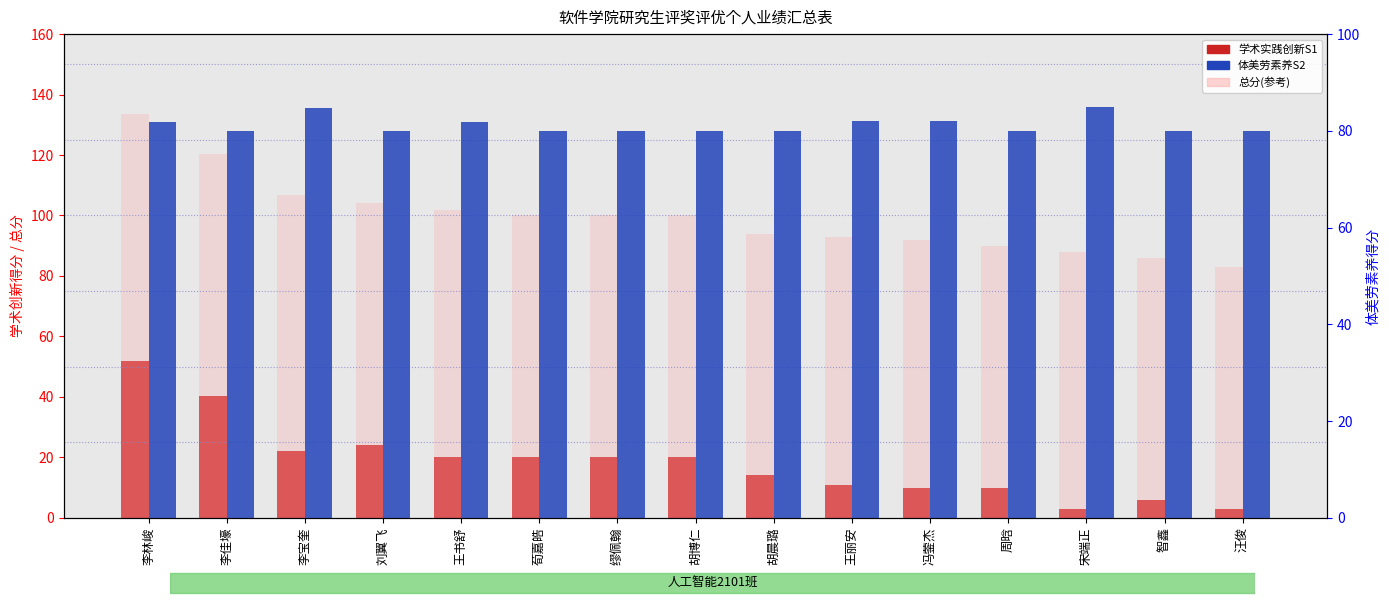

What is the difference between the highest and lowest values at 李佳壕?

80.0